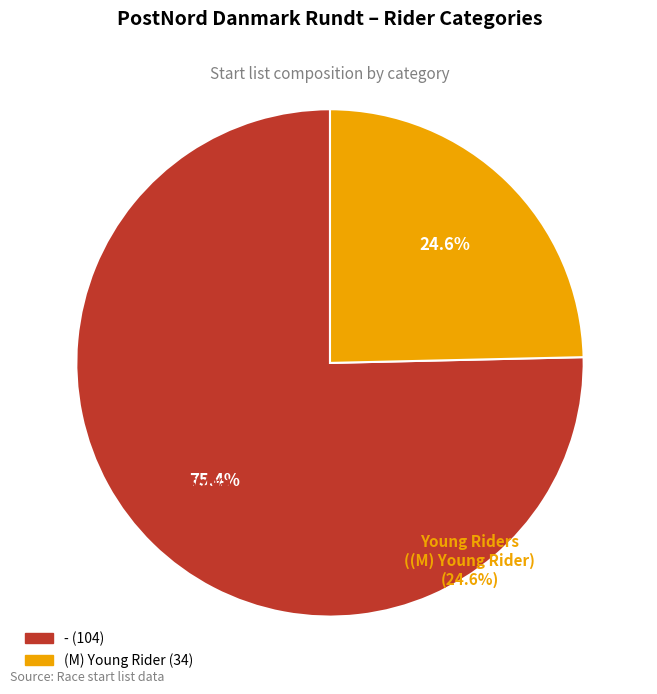

What is the majority slice?

-